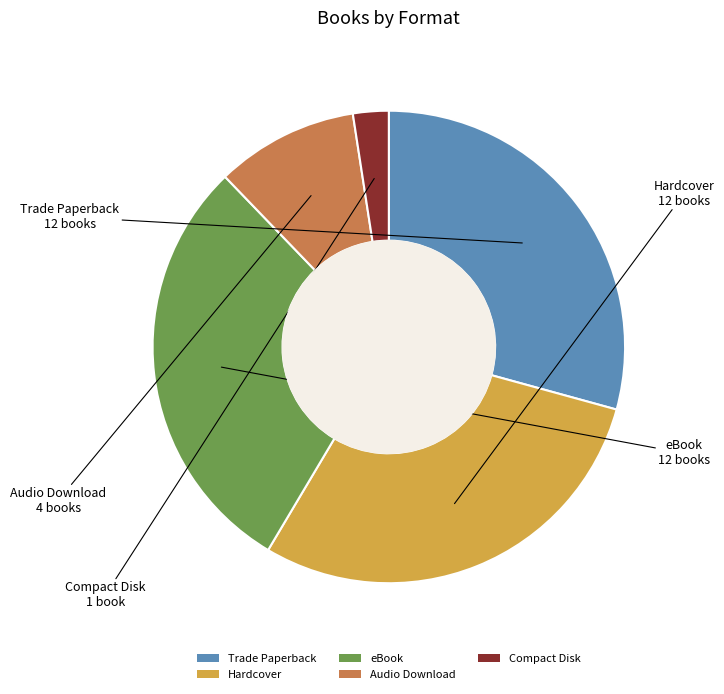

Is the sum of Audio Download and eBook greater than half?

No